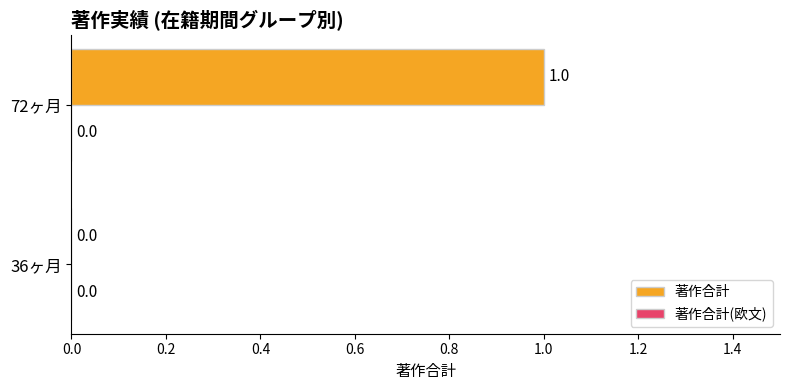

Which category has the highest value across all series?

72ヶ月